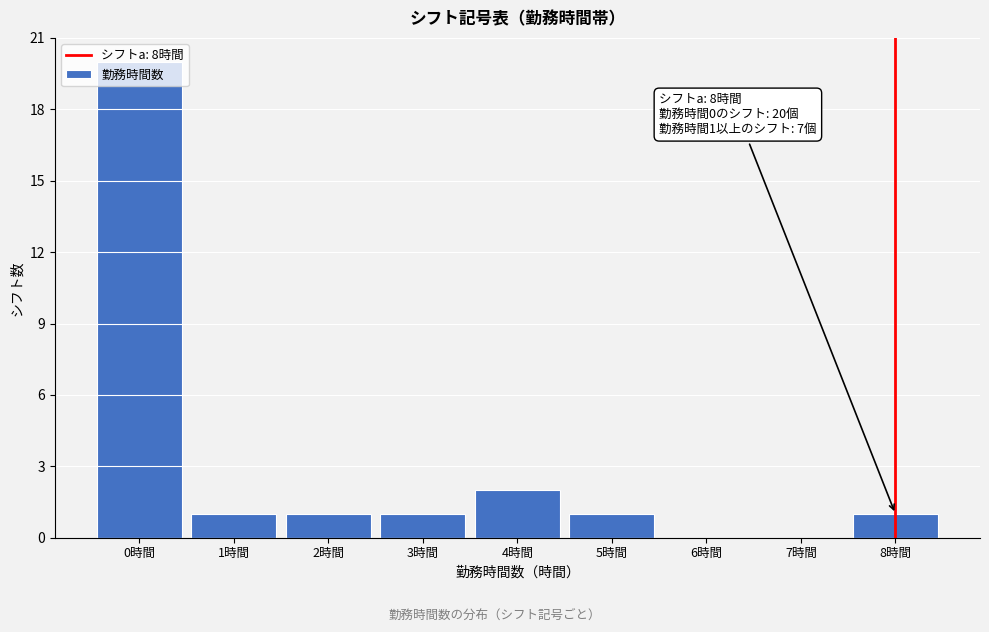

Over which range of the x-axis is the bar tallest?

-0.5 to 0.5